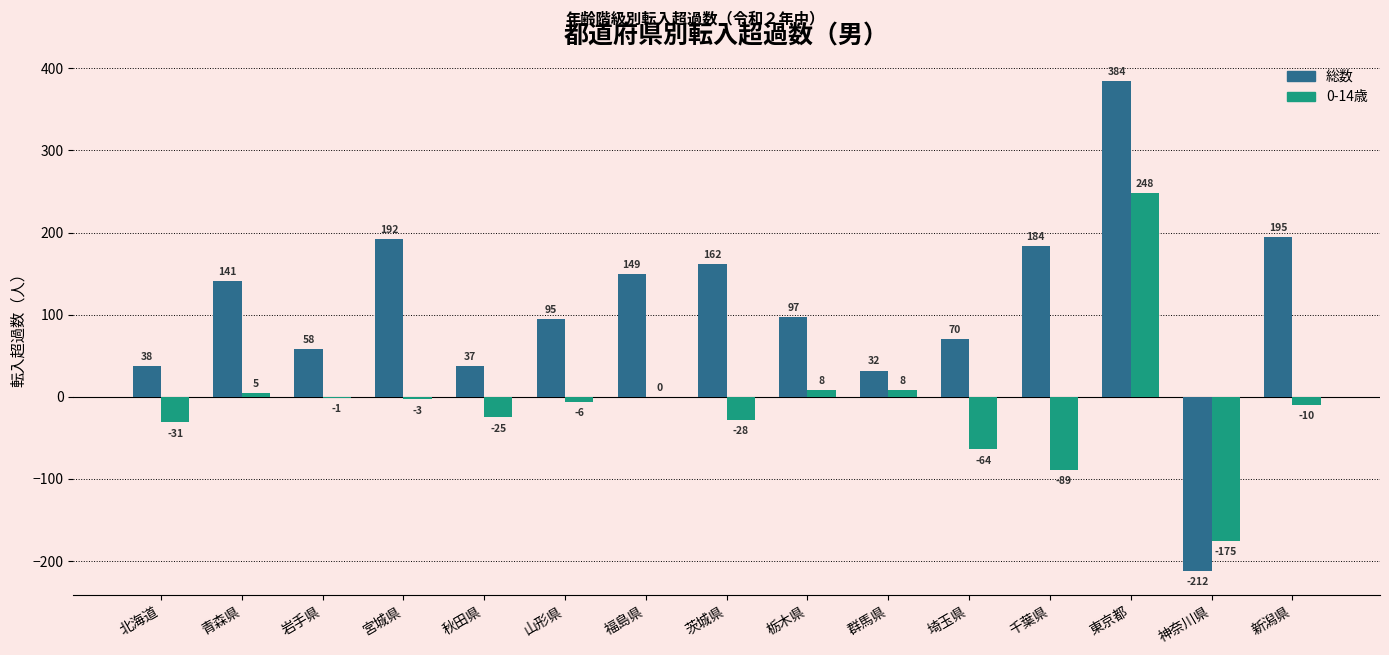

What is the difference between the 総数 values at 群馬県 and 東京都?

352